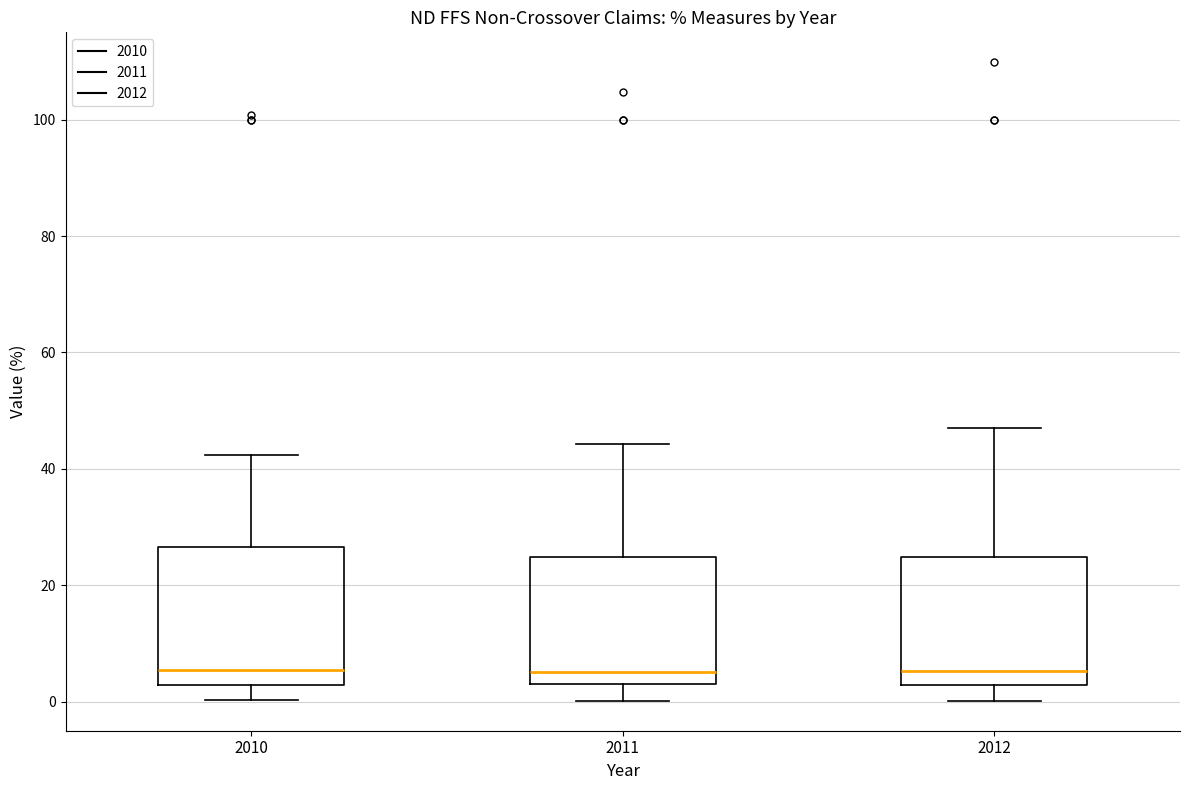

Where does the upper whisker of the box at x = 2011 end on the y-axis? The values are not printed on the chart, so give them approximately, as read against the axis.

44